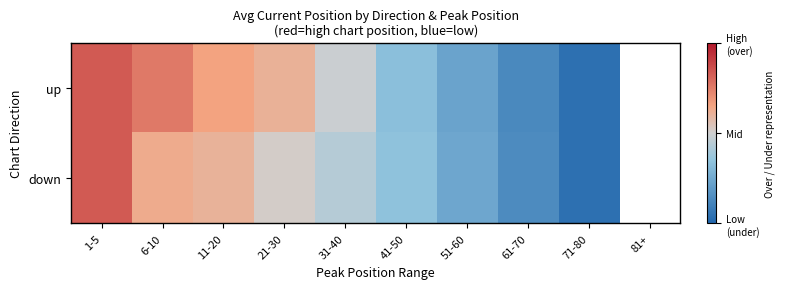

Where does the up series first go above 0?

1-5